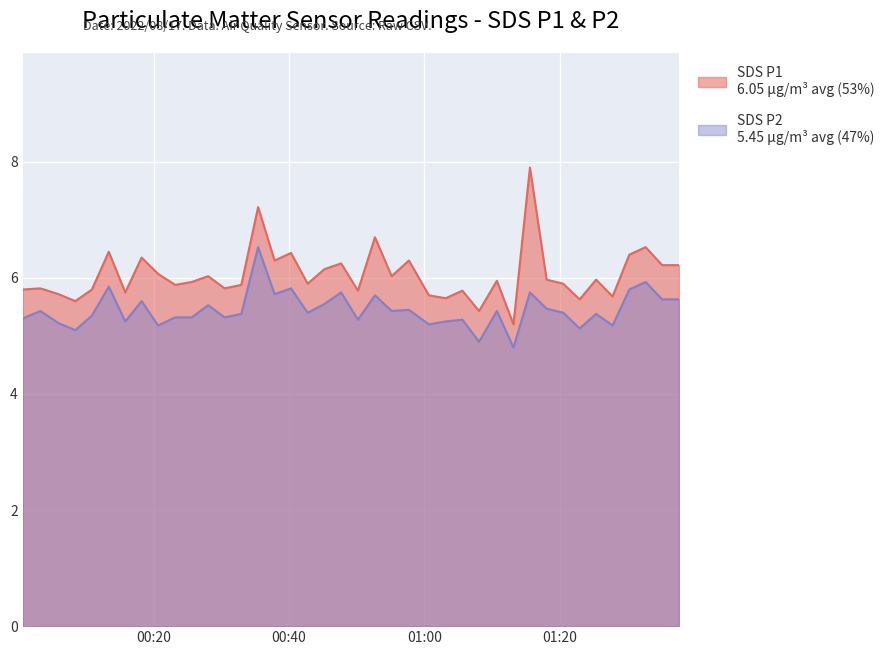

What is the minimum value shown in the chart?

4.8